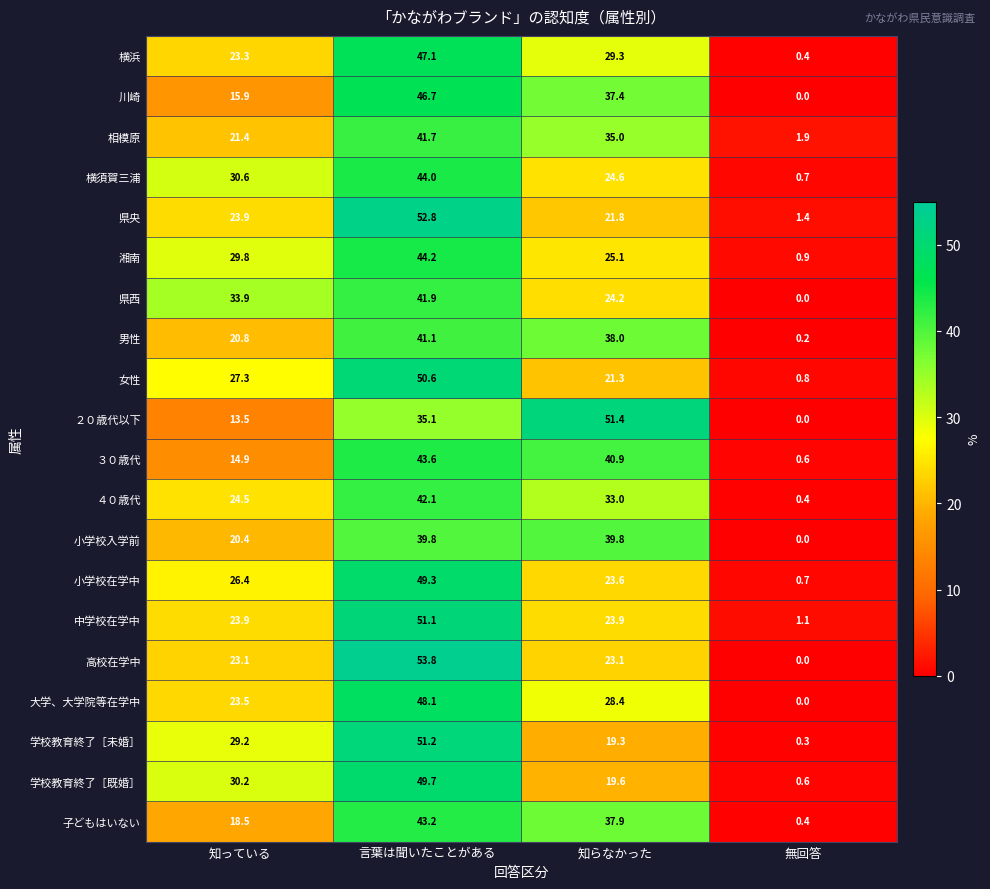

Which category has the highest value in the 学校教育終了［既婚］ series?

言葉は聞いたことがある